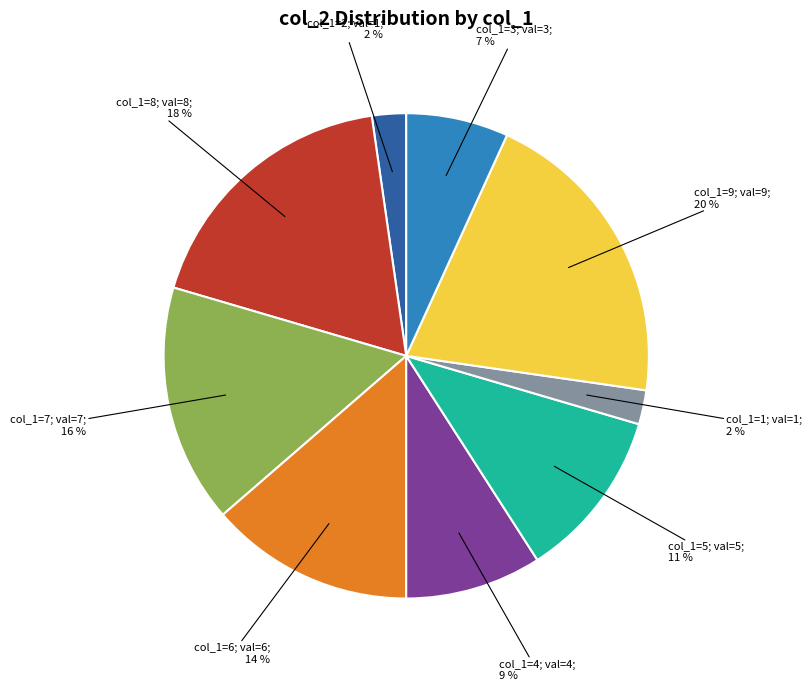

Is there a majority slice in this chart?

No